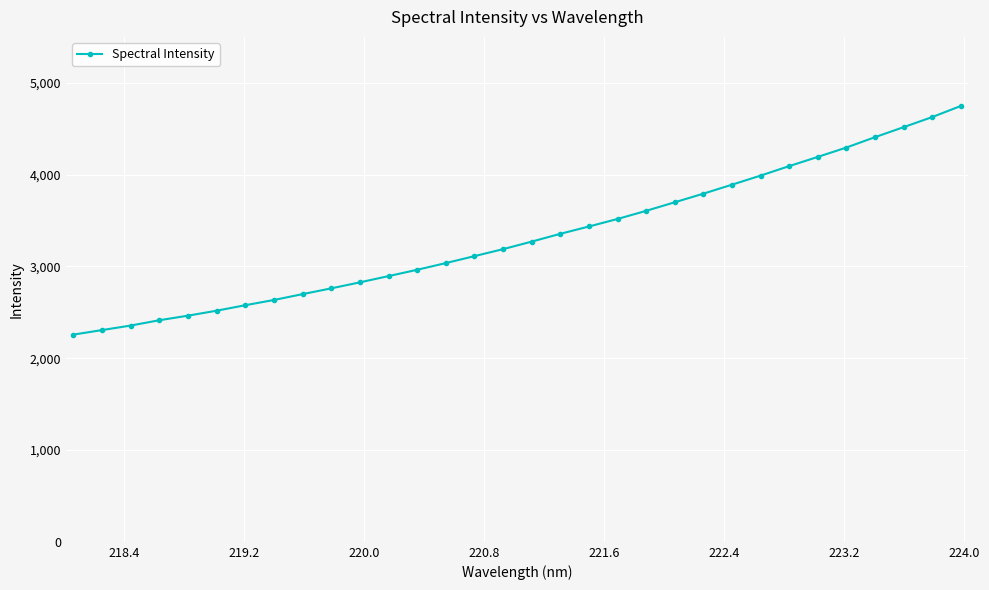

True or false: there are more than 0 points higher than both neighbors.

False